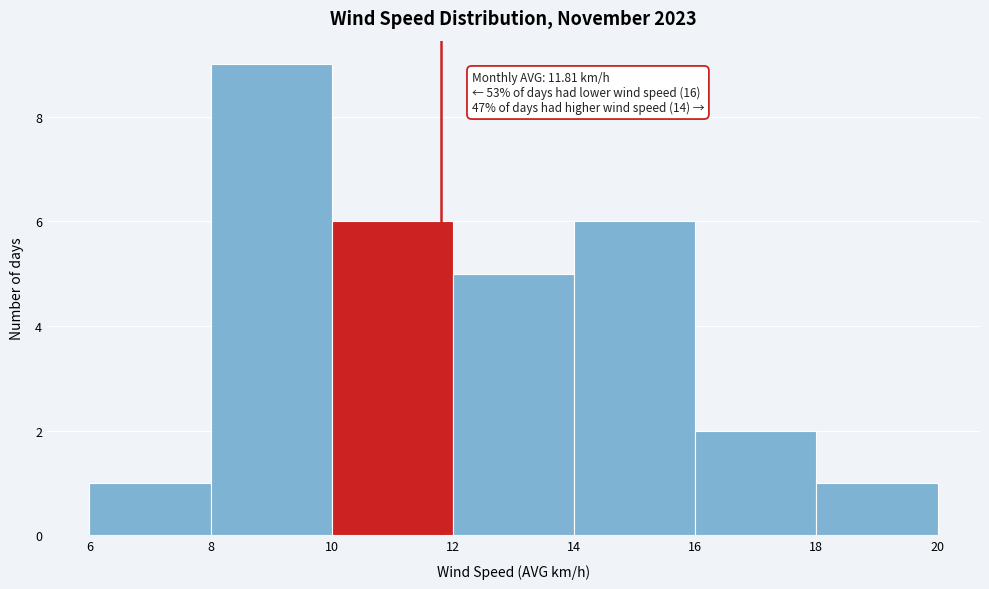

Over which range of the x-axis is the bar tallest?

8 to 10